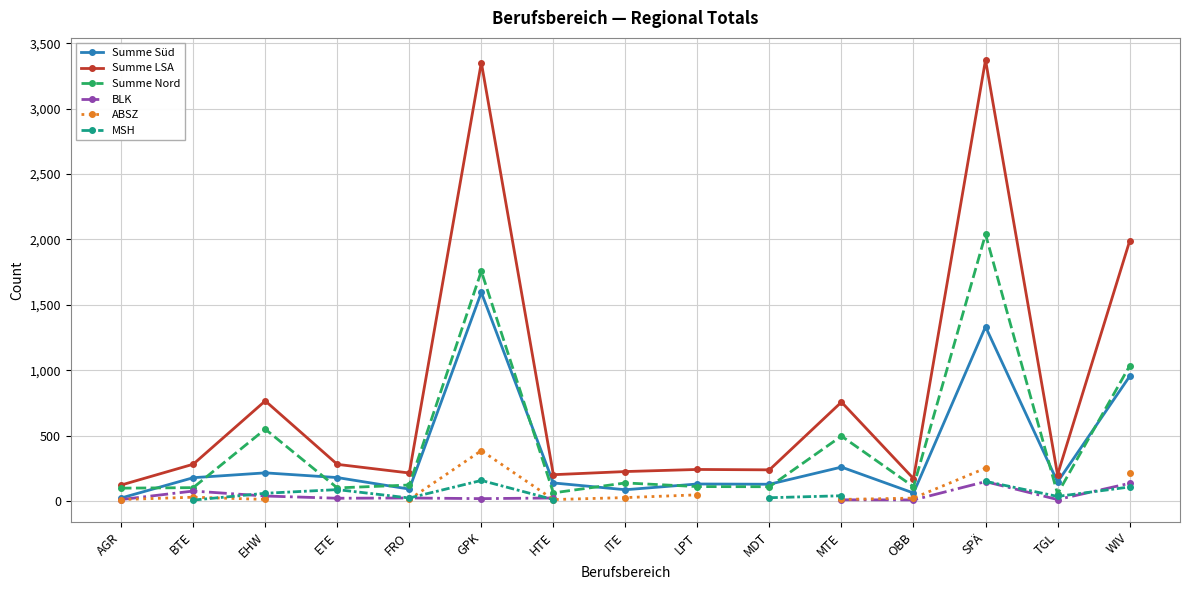

Is the value of ABSZ at ETE greater than the value of BLK at FRO?

No